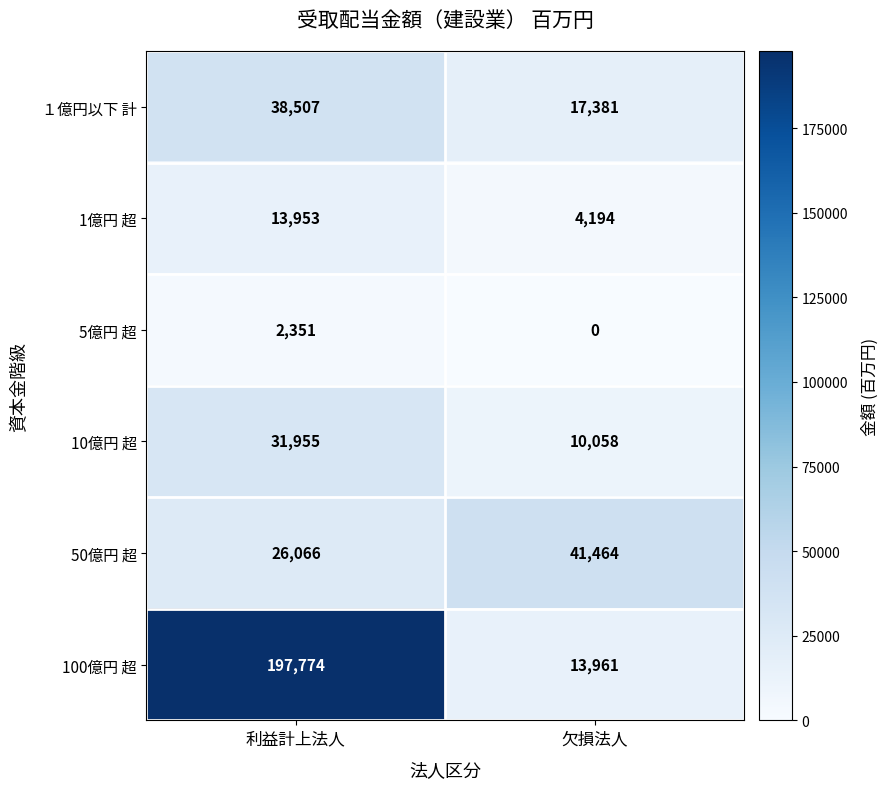

What is the greatest value displayed?

197774